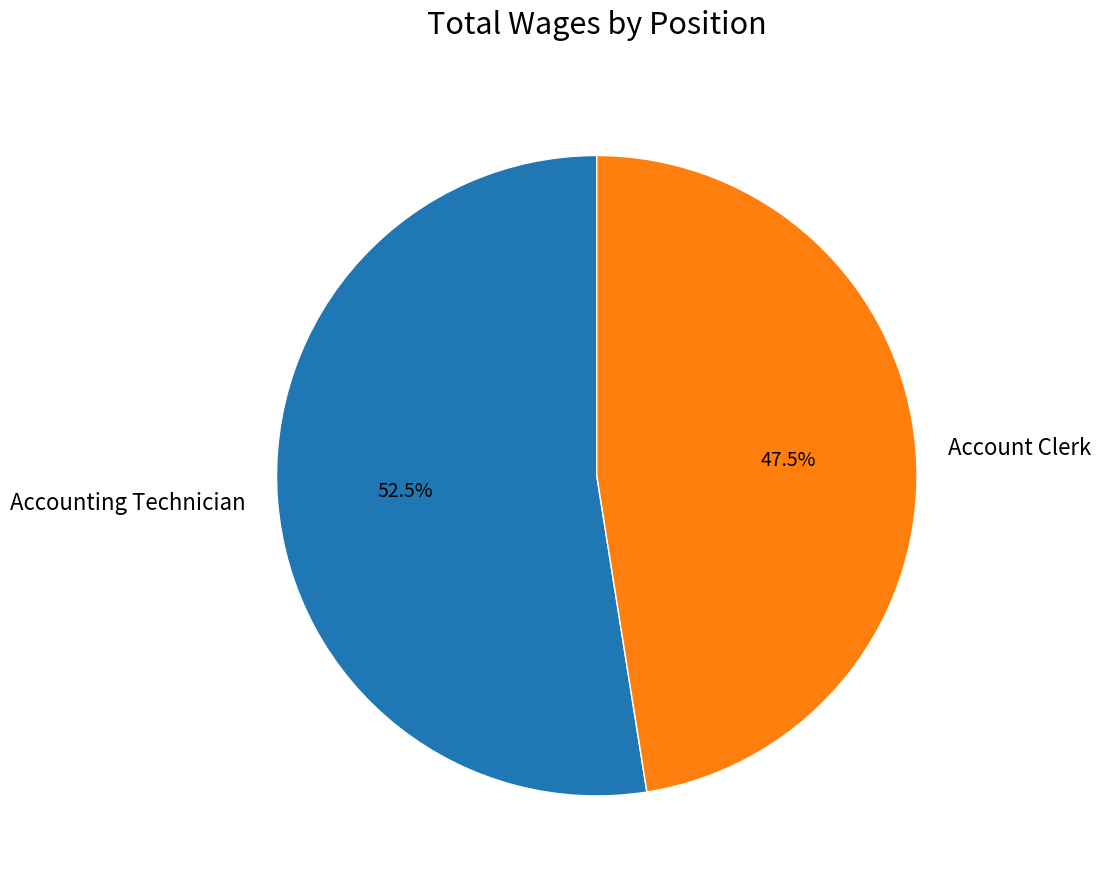

What is the ratio of the value at Account Clerk to the value at Accounting Technician?

0.9